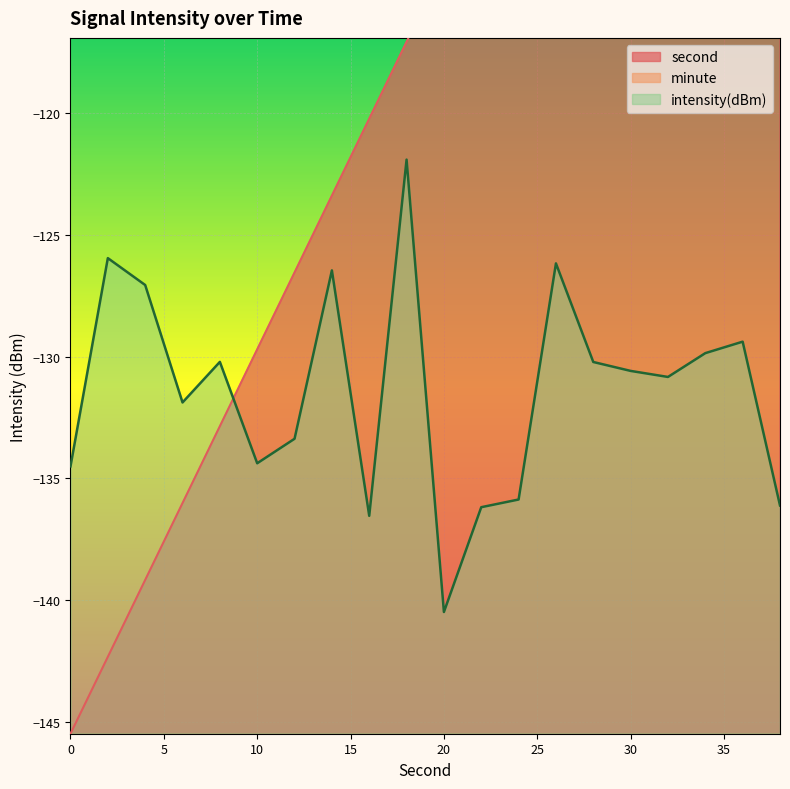

What is the value of the second point at the 2nd from the left?

-142.3